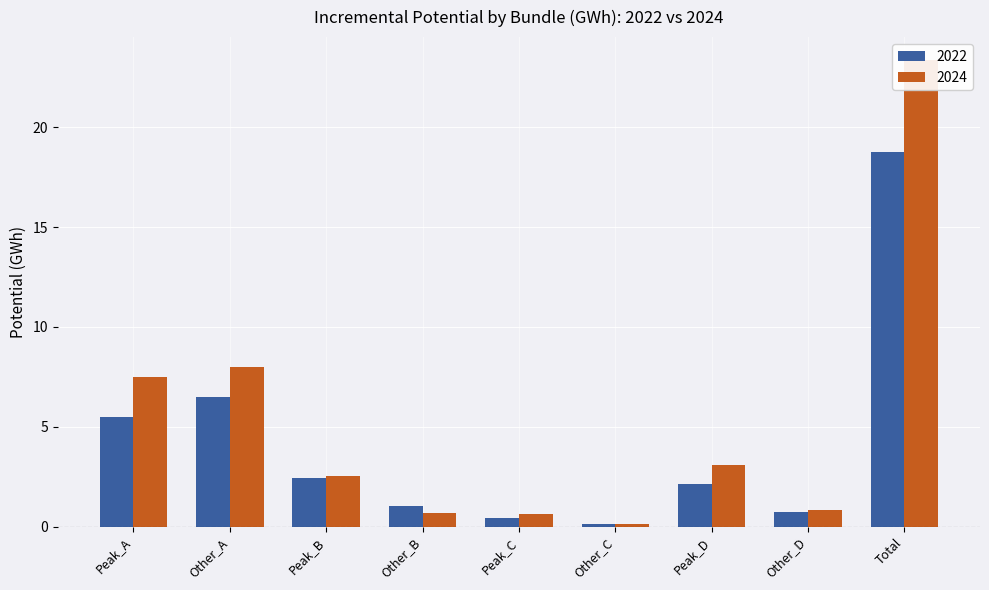

Reading left to right, what are all the values shown in this chart?

2022: Peak_A=5.5	Other_A=6.5	Peak_B=2.4	Other_B=1.0	Peak_C=0.4	Other_C=0.1	Peak_D=2.1	Other_D=0.7	Total=18.8
2024: Peak_A=7.5	Other_A=8.0	Peak_B=2.5	Other_B=0.7	Peak_C=0.6	Other_C=0.1	Peak_D=3.1	Other_D=0.8	Total=23.4